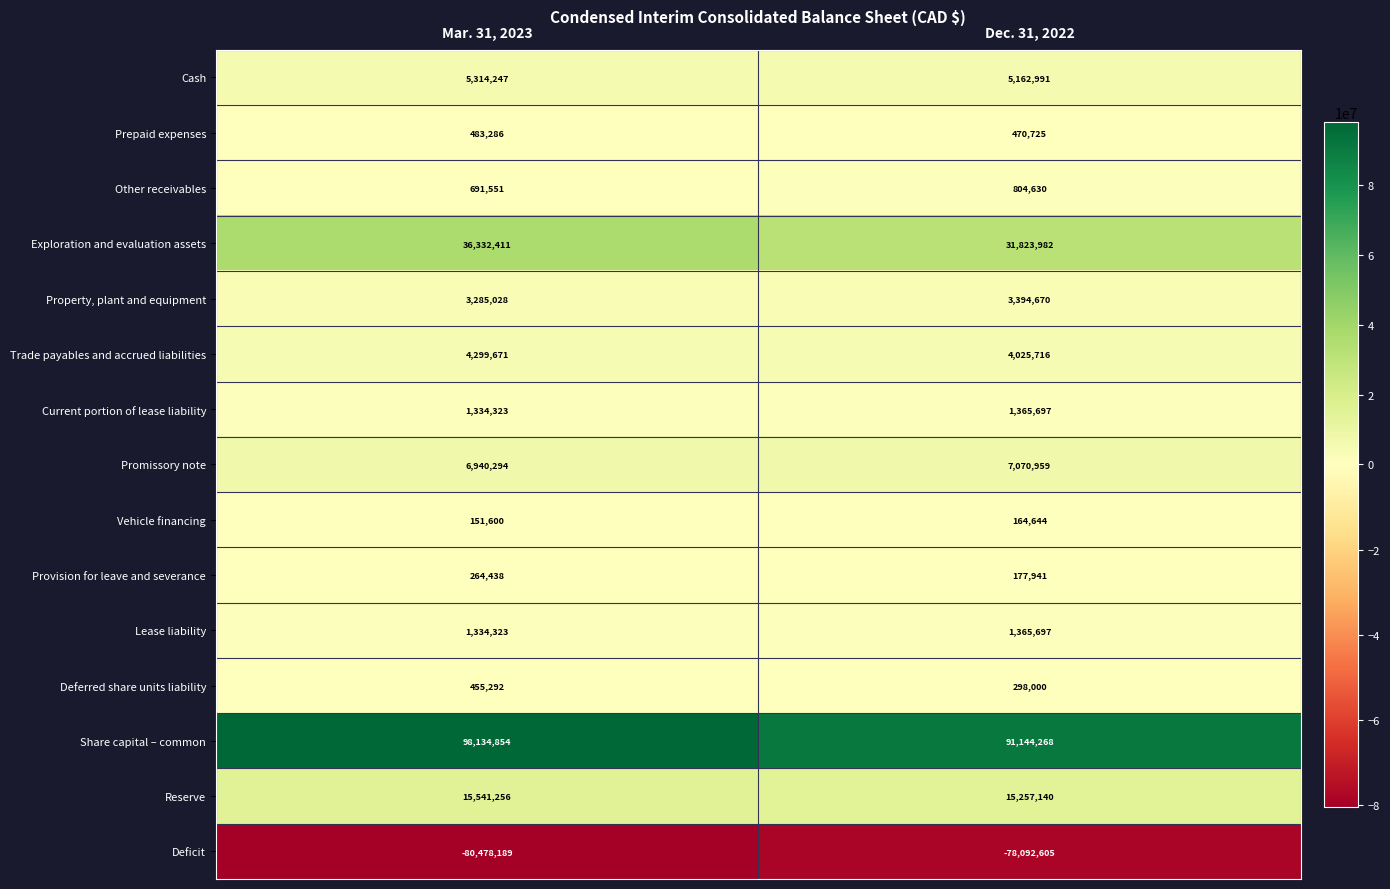

List the labels in order of Property, plant and equipment value, largest first.

Dec. 31, 2022, Mar. 31, 2023